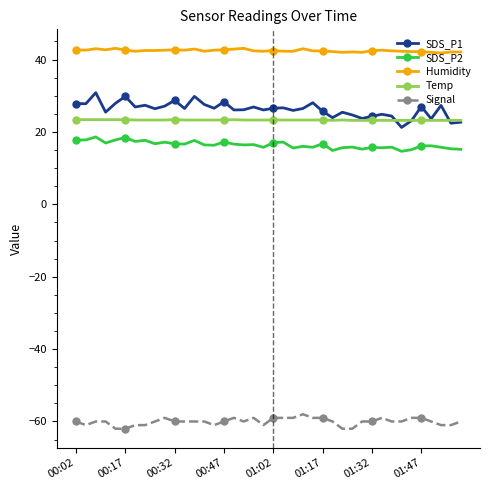

True or false: SDS_P1 has more than 1 points higher than both neighbors.

True